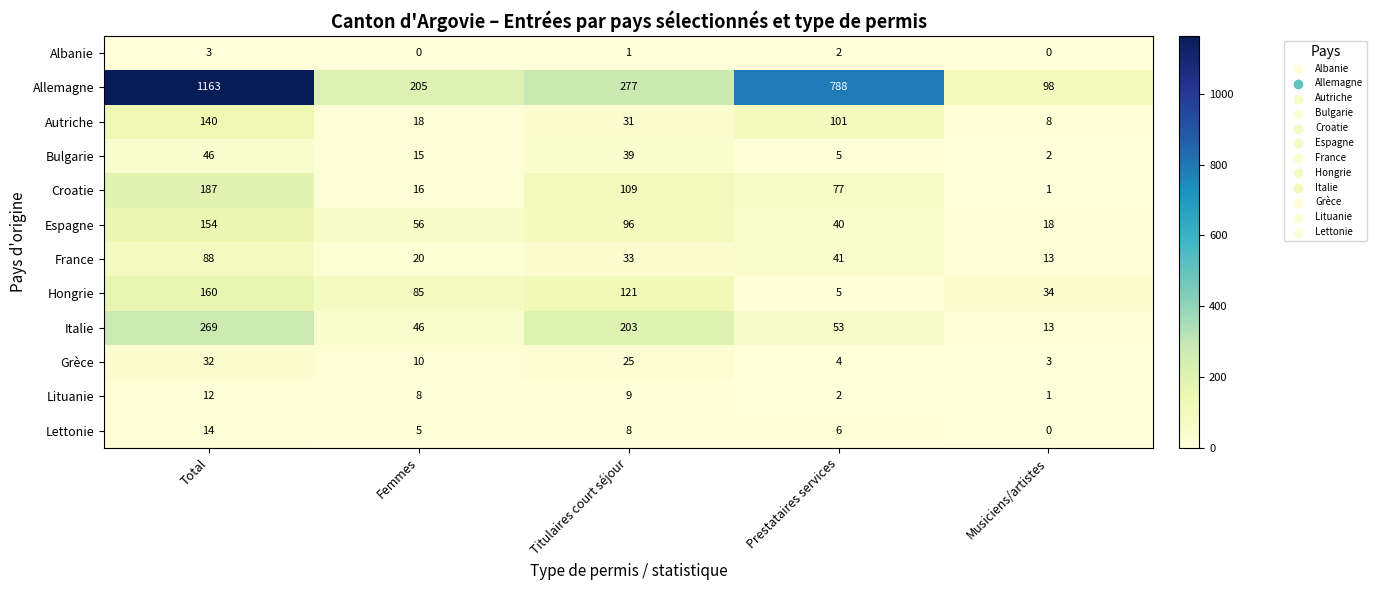

At how many categories does at least one series exceed 305?

2